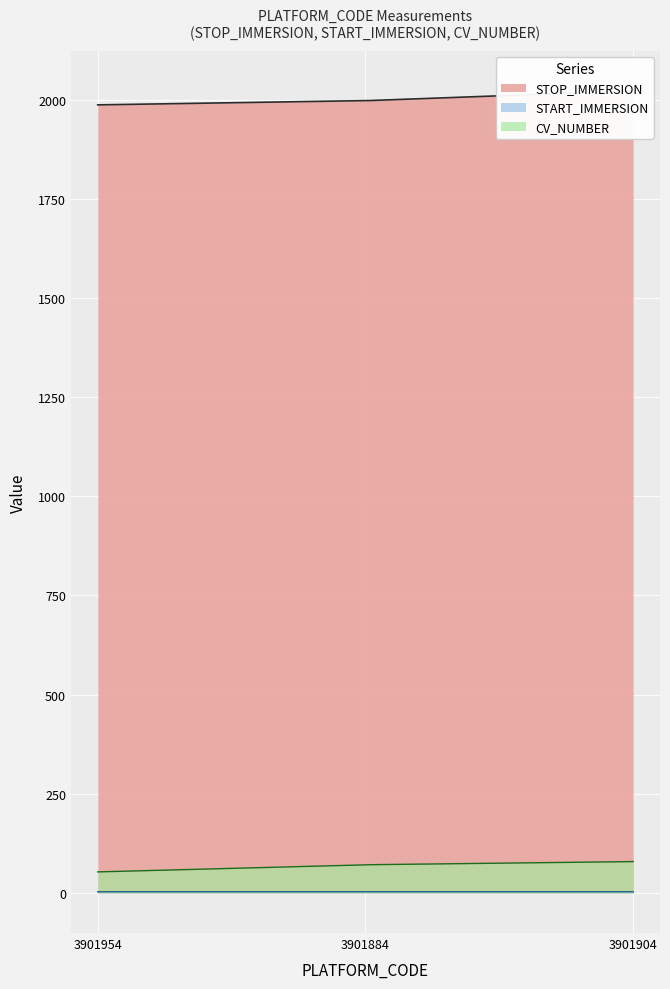

How many lines are shown in the chart?

5